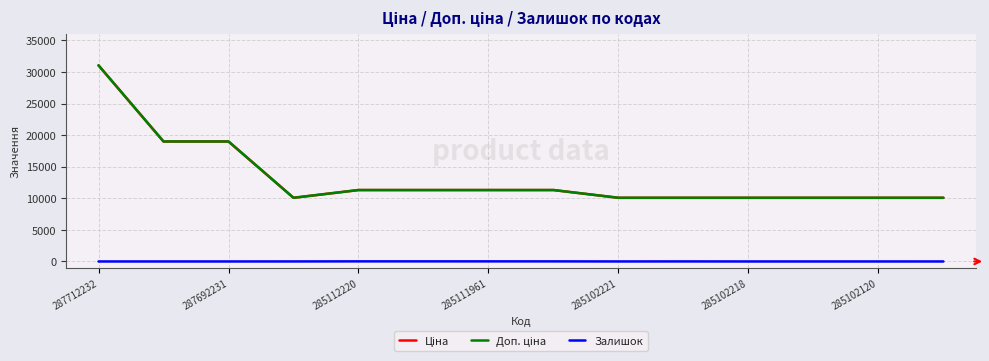

Does the chart have visible grid lines?

Yes